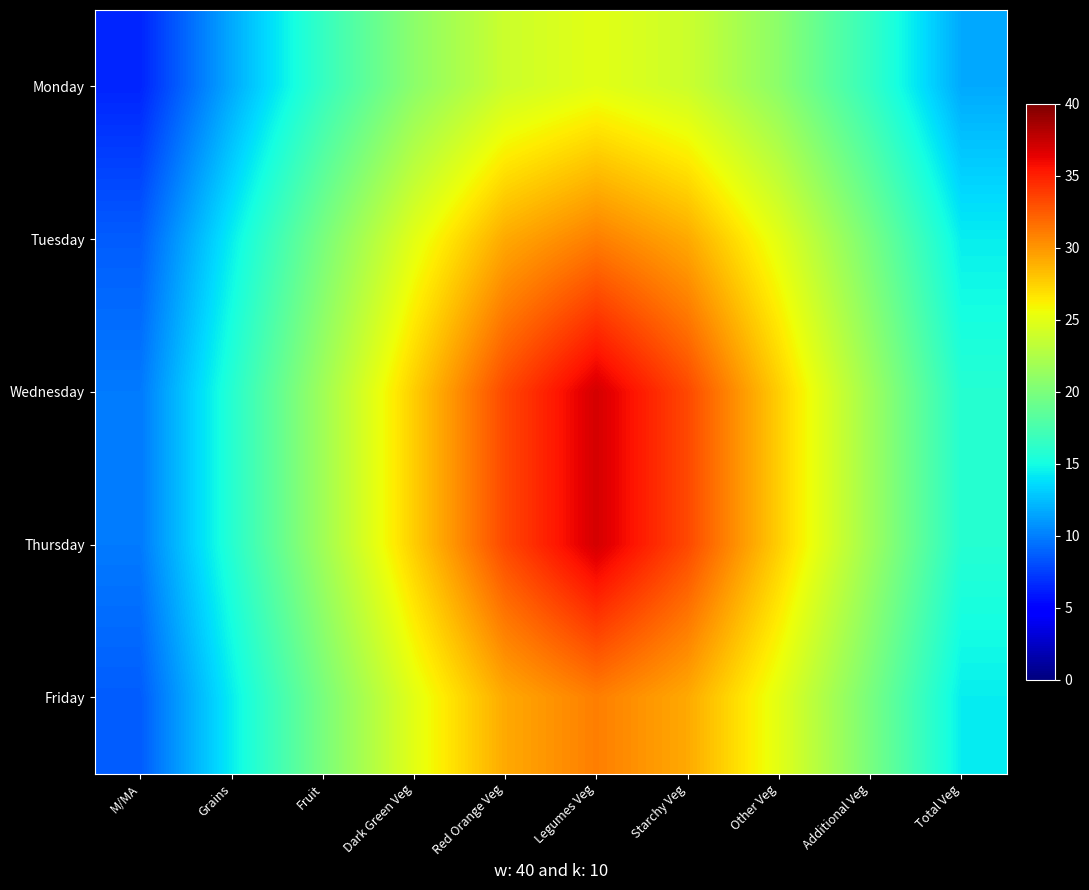

Reading left to right, list all the values displayed in this chart.

Monday: M/MA=6.5	Grains=11.7	Fruit=16.6	Dark Green Veg=20.8	Red Orange Veg=23.8	Legumes Veg=25.0	Starchy Veg=23.8	Other Veg=20.8	Additional Veg=16.6	Total Veg=11.7
Tuesday: M/MA=8.7	Grains=14.4	Fruit=19.9	Dark Green Veg=25.0	Red Orange Veg=29.2	Legumes Veg=31.0	Starchy Veg=29.2	Other Veg=25.0	Additional Veg=19.9	Total Veg=14.4
Wednesday: M/MA=9.9	Grains=15.8	Fruit=21.8	Dark Green Veg=27.6	Red Orange Veg=33.3	Legumes Veg=37.0	Starchy Veg=33.3	Other Veg=27.6	Additional Veg=21.8	Total Veg=15.8
Thursday: M/MA=9.9	Grains=15.8	Fruit=21.8	Dark Green Veg=27.6	Red Orange Veg=33.3	Legumes Veg=37.0	Starchy Veg=33.3	Other Veg=27.6	Additional Veg=21.8	Total Veg=15.8
Friday: M/MA=8.7	Grains=14.4	Fruit=19.9	Dark Green Veg=25.0	Red Orange Veg=29.2	Legumes Veg=31.0	Starchy Veg=29.2	Other Veg=25.0	Additional Veg=19.9	Total Veg=14.4